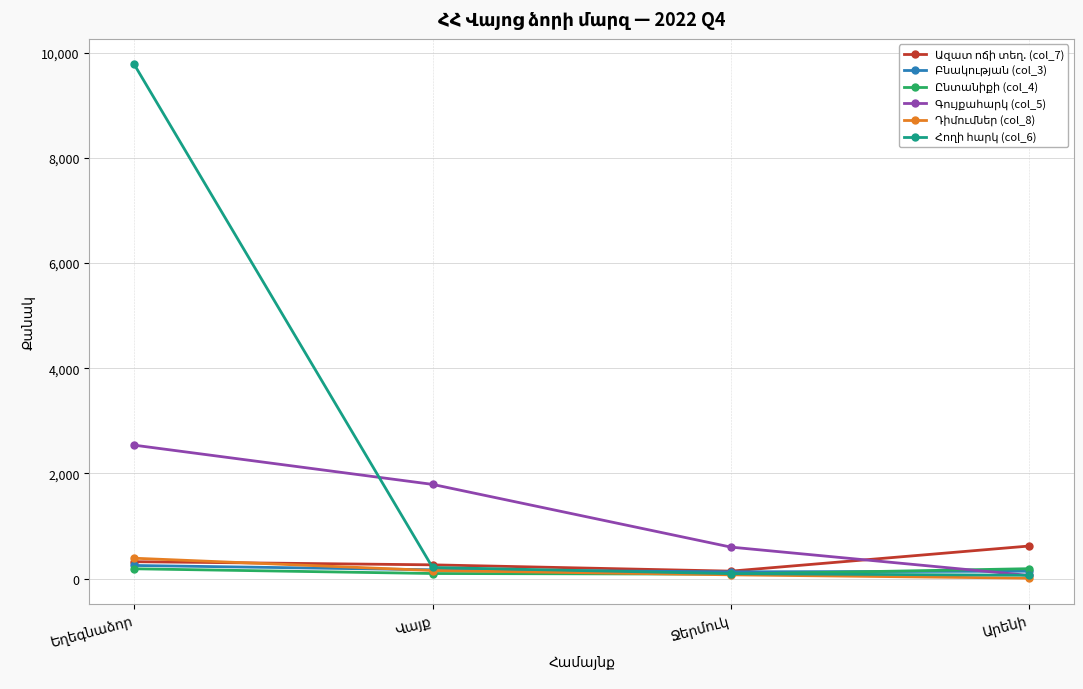

What is the maximum value shown in the chart?

9778